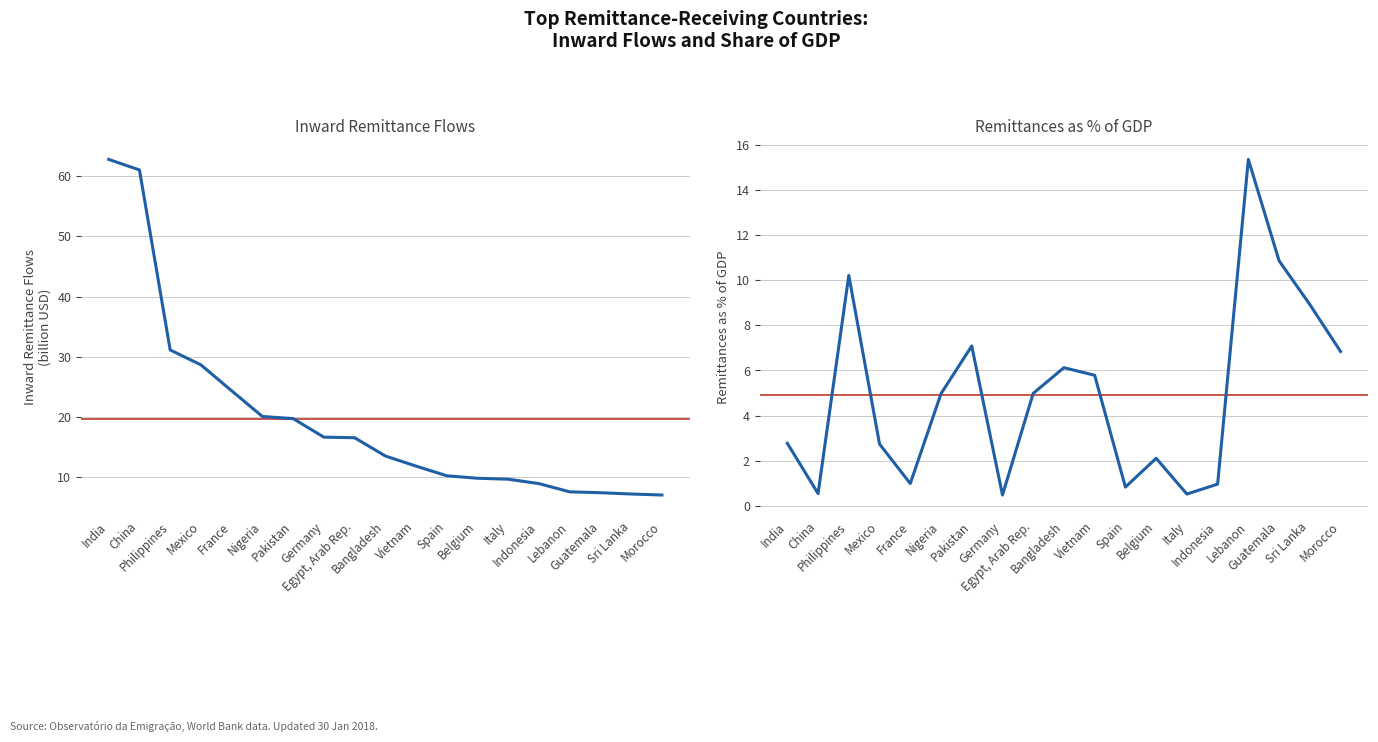

Rank the series at India from lowest to highest value.

Remittances as % of GDP, Inward remittance flows (thousand USD)